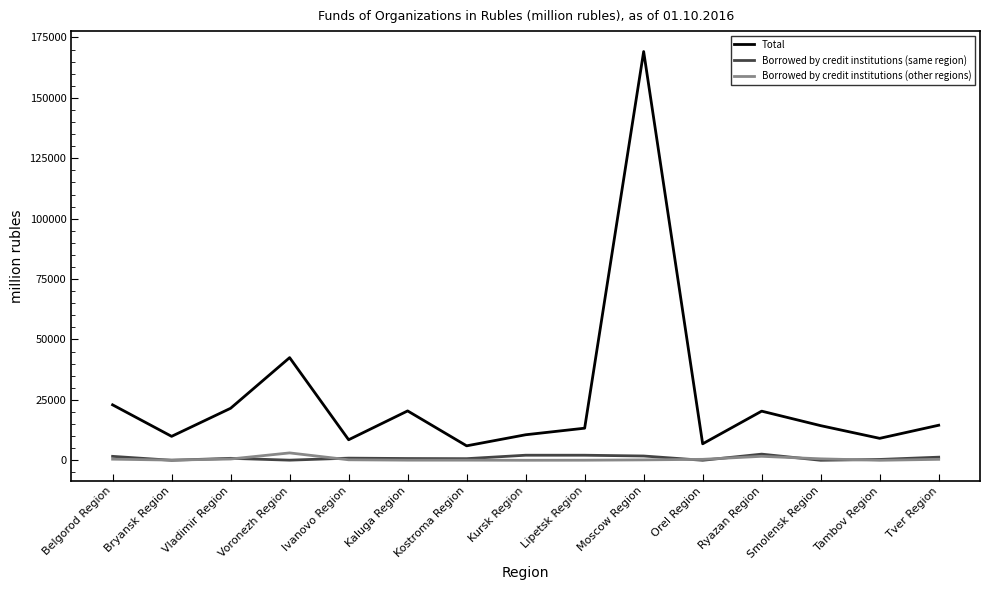

Which series changed the most between Kostroma Region and Ryazan Region?

Total